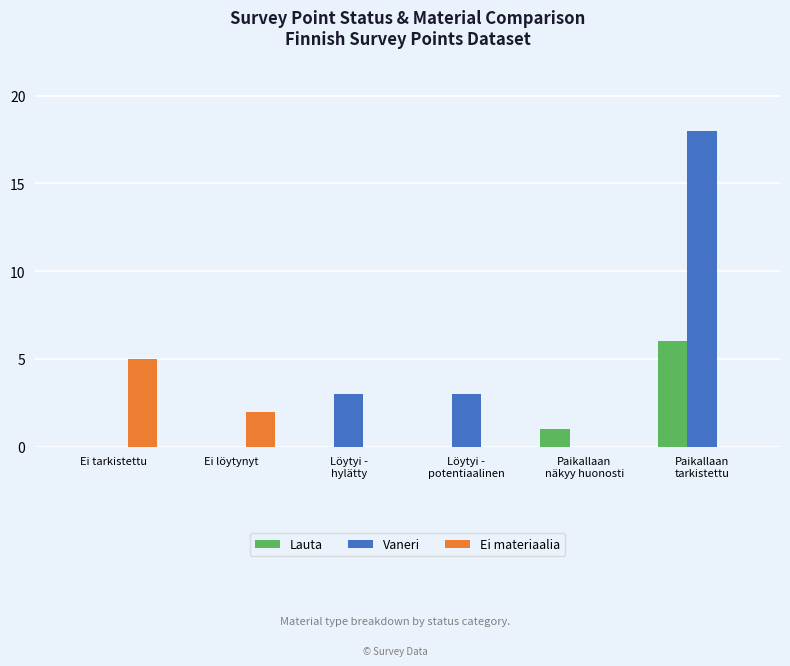

Which series has the largest total across all categories?

Vaneri